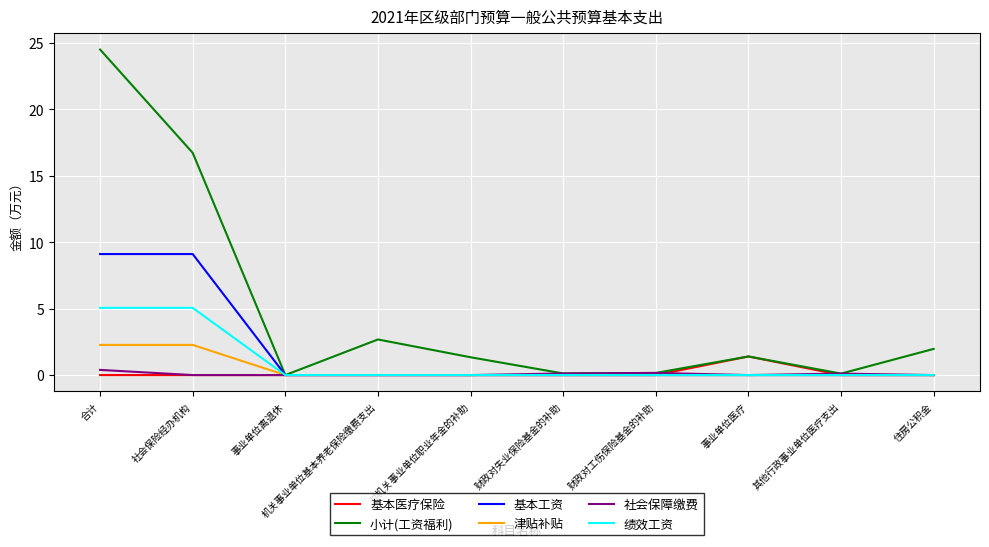

Which category has the highest value across all series?

合计